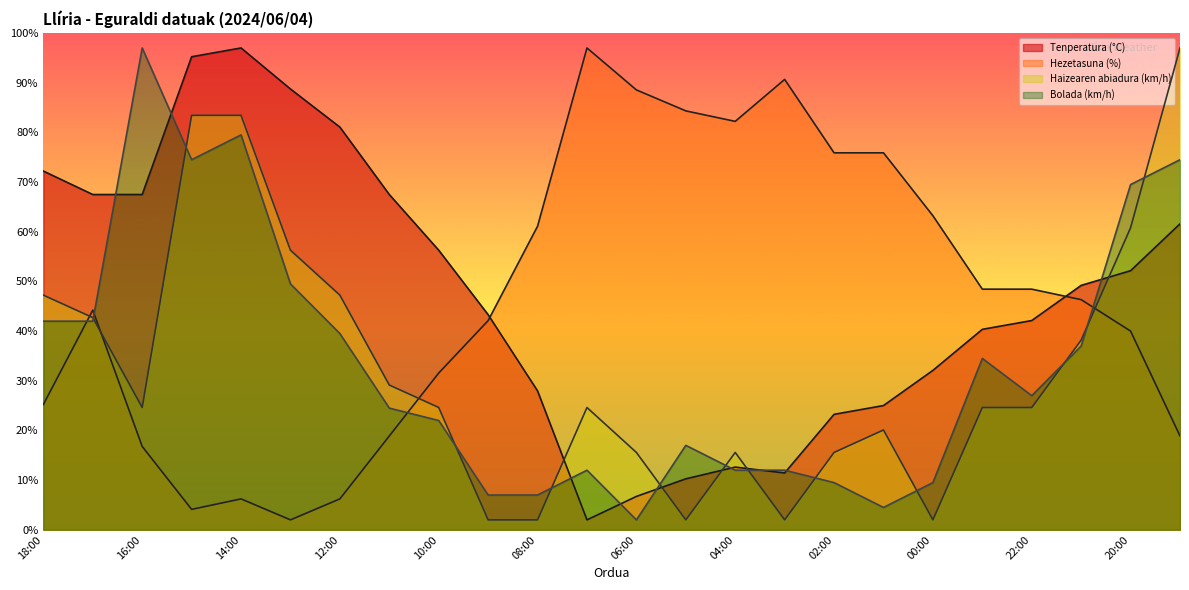

How many interior local peaks does the Haizearen abiadura (km/h) series have?

3